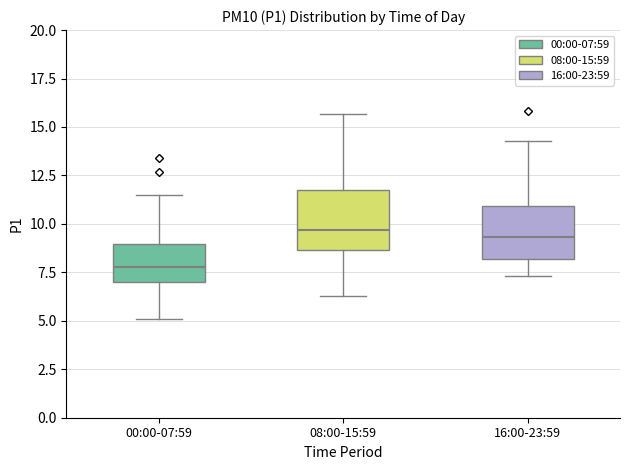

Reading left to right, transcribe this box plot: for each box, give where its median line is, the range the box spans, and where its two whiskers end, as read against the y-axis. The values are not printed on the chart, so give them approximately, as read against the axis.

00:00-07:59: median 8.0, box 7.0 to 9.0, whiskers 5.0 to 11.5
08:00-15:59: median 9.5, box 8.5 to 12.0, whiskers 6.5 to 15.5
16:00-23:59: median 9.5, box 8.0 to 11.0, whiskers 7.5 to 14.5